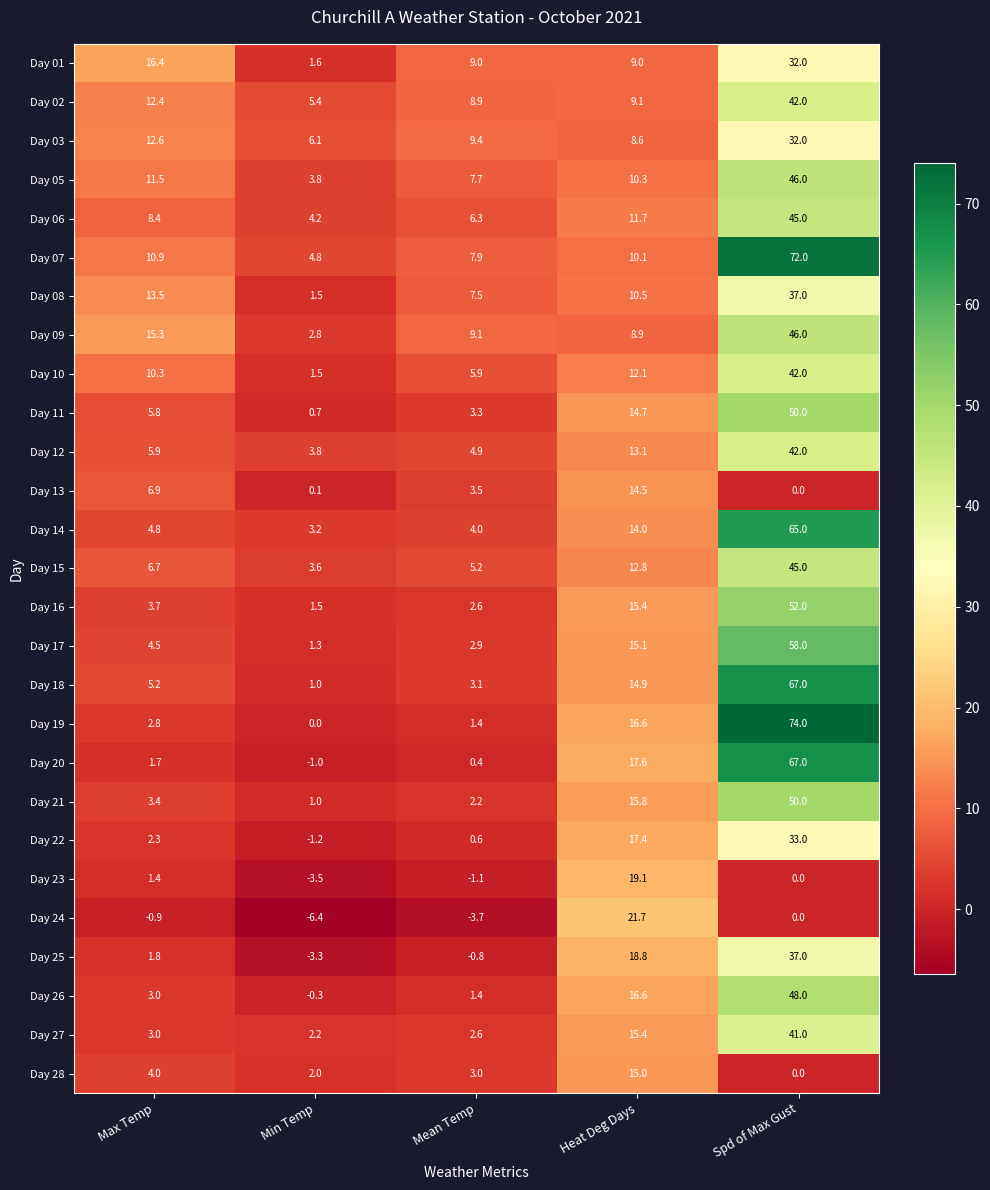

What is the difference between the highest and lowest values at Min Temp?

12.5